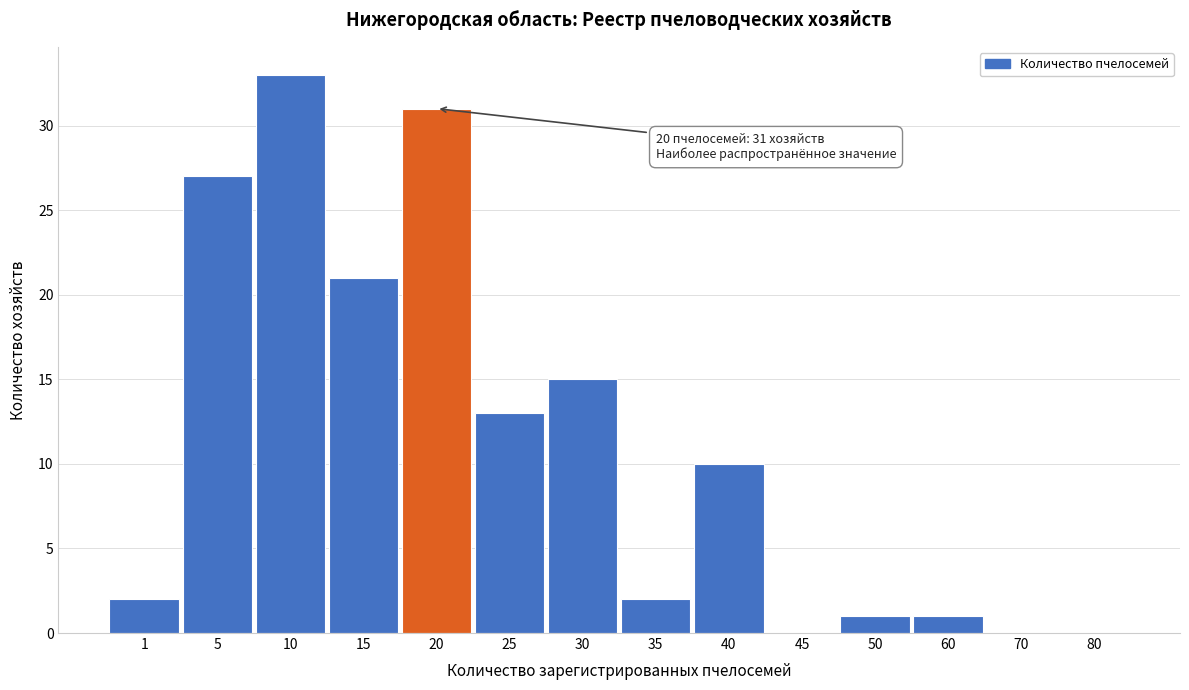

Reading left to right, transcribe all the data shown in this chart.

1=2	5=27	10=33	15=21	20=31	25=13	30=15	35=2	40=10	45=0	50=1	60=1	70=0	80=0